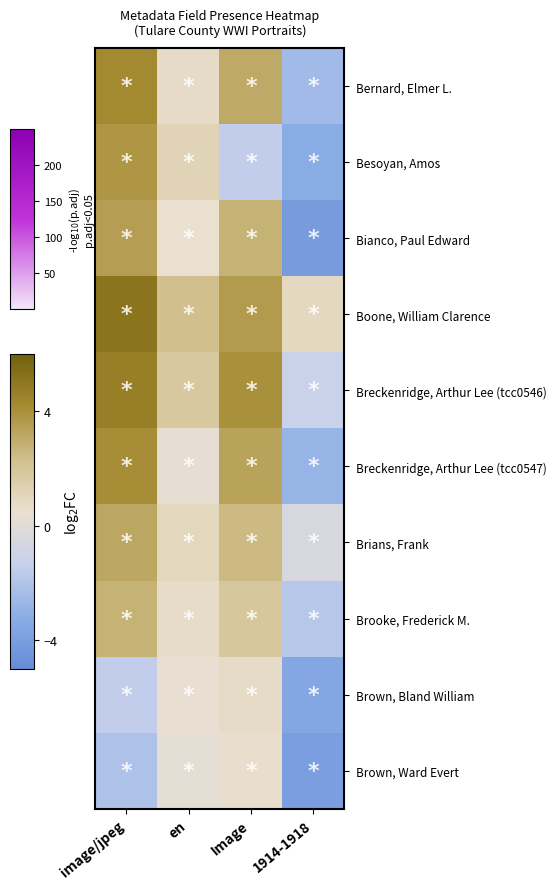

Reading left to right, extract all data points from this chart.

Bernard, Elmer L.: image/jpeg=4.2	en=0.8	Image=3.1	1914-1918=-2.5
Besoyan, Amos: image/jpeg=3.8	en=1.2	Image=-1.5	1914-1918=-3.2
Bianco, Paul Edward: image/jpeg=3.5	en=0.5	Image=2.8	1914-1918=-4.1
Boone, William Clarence: image/jpeg=5.1	en=2.3	Image=3.6	1914-1918=0.9
Breckenridge, Arthur Lee (tcc0546): image/jpeg=4.7	en=1.8	Image=4.0	1914-1918=-1.2
Breckenridge, Arthur Lee (tcc0547): image/jpeg=4.1	en=0.3	Image=3.3	1914-1918=-2.8
Brians, Frank: image/jpeg=3.2	en=1.0	Image=2.5	1914-1918=-0.5
Brooke, Frederick M.: image/jpeg=2.8	en=0.7	Image=1.9	1914-1918=-1.8
Brown, Bland William: image/jpeg=-1.5	en=0.4	Image=0.8	1914-1918=-3.5
Brown, Ward Evert: image/jpeg=-2.1	en=0.2	Image=0.6	1914-1918=-4.0